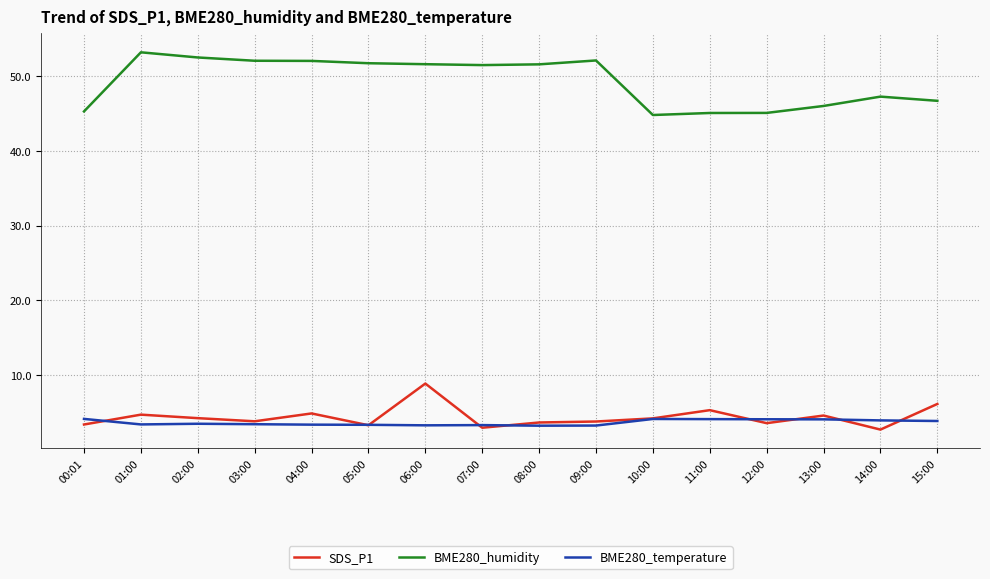

True or false: SDS_P1 has more than 1 interior local peaks.

True